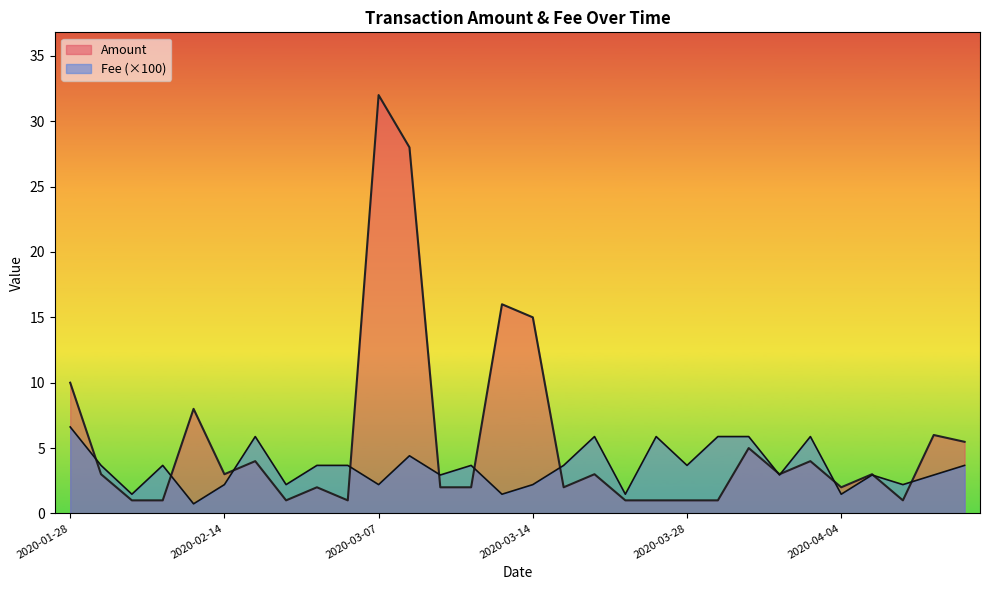

Rank the series by their maximum value, from highest to lowest.

Amount, Fee (×100)